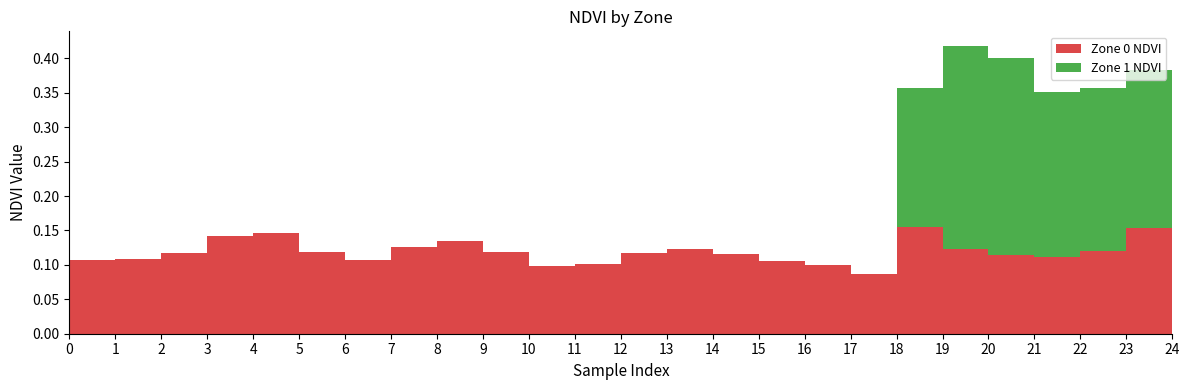

Reading right to left, transcribe all the data shown in this chart.

Zone 0 NDVI: 0.1	0.2	0.1	0.1	0.1	0.1	0.2	0.1	0.1	0.1	0.1	0.1	0.1	0.1	0.1	0.1	0.1	0.1	0.1	0.1	0.1	0.1	0.1	0.1	0.1
Zone 1 NDVI: 0.2	0.2	0.2	0.2	0.3	0.3	0.2	0.0	0.0	0.0	0.0	0.0	0.0	0.0	0.0	0.0	0.0	0.0	0.0	0.0	0.0	0.0	0.0	0.0	0.0